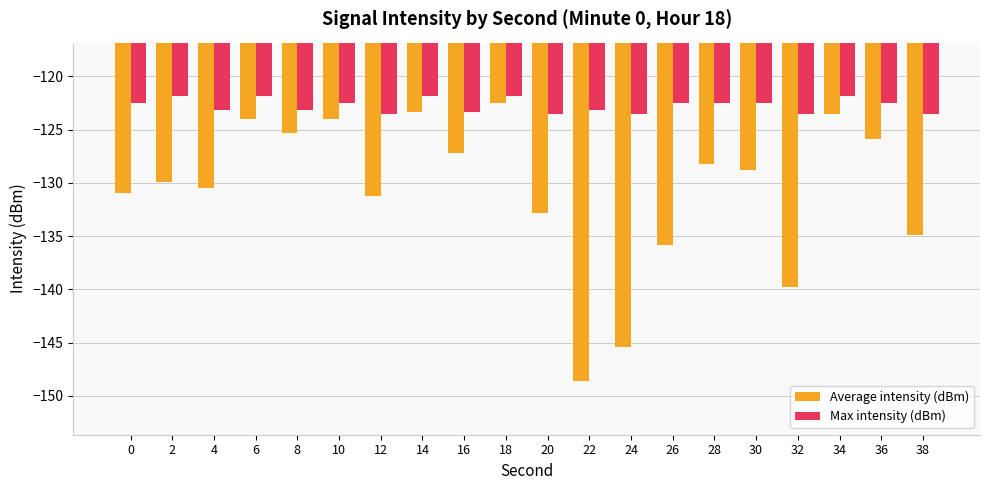

True or false: Max intensity (dBm) has a value of -177.3 at 6.

False